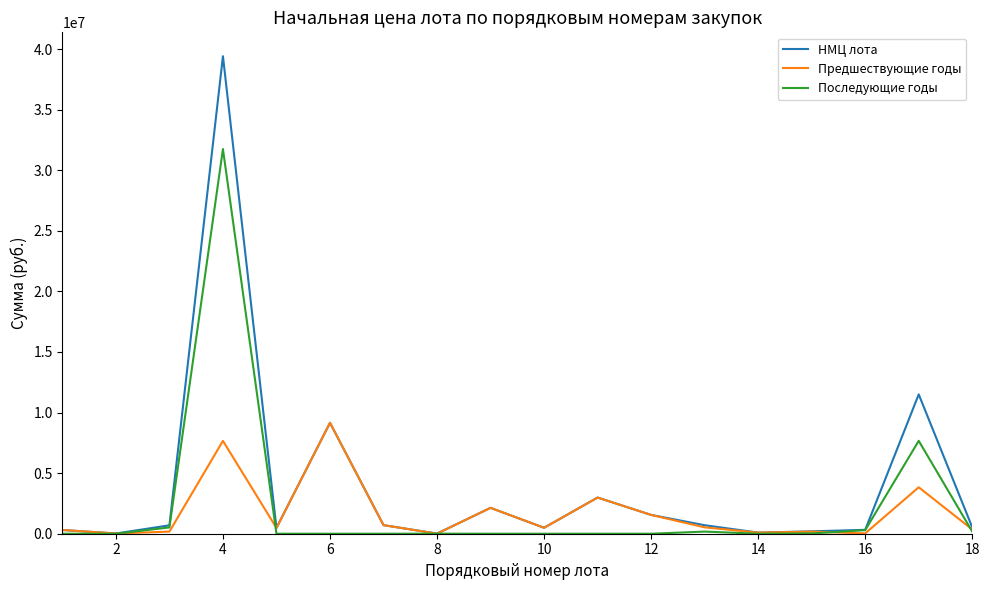

Which series has the widest spread of values?

НМЦ лота